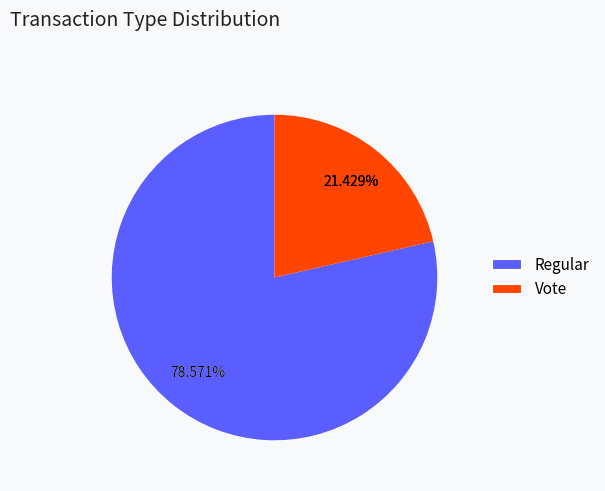

Rank the categories by value from highest to lowest.

Regular, Vote